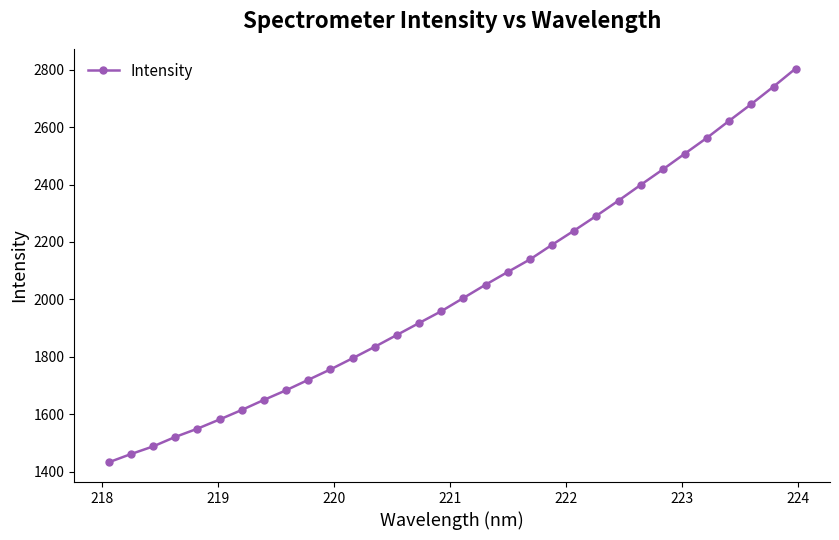

True or false: there are more than 2 points higher than both neighbors.

False